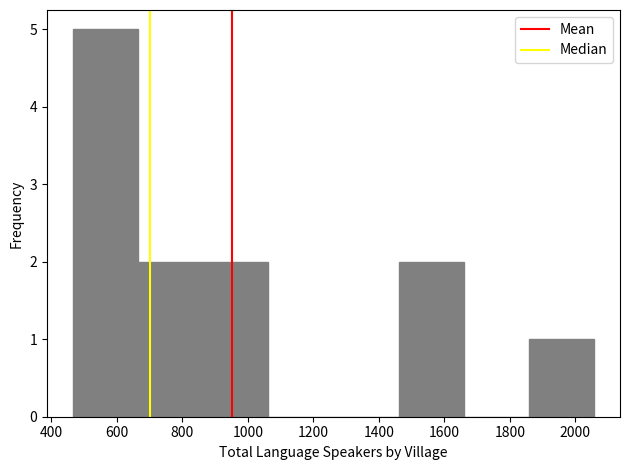

Reading left to right, list every bar in this chart as the range it spans on the x-axis followed by its height. Neither the bar edges nor the heights are printed on the chart, so give them approximately, as read against the axes.

460 to 660: 5
660 to 860: 2
860 to 1060: 2
1060 to 1260: 0
1260 to 1460: 0
1460 to 1660: 2
1660 to 1860: 0
1860 to 2060: 1